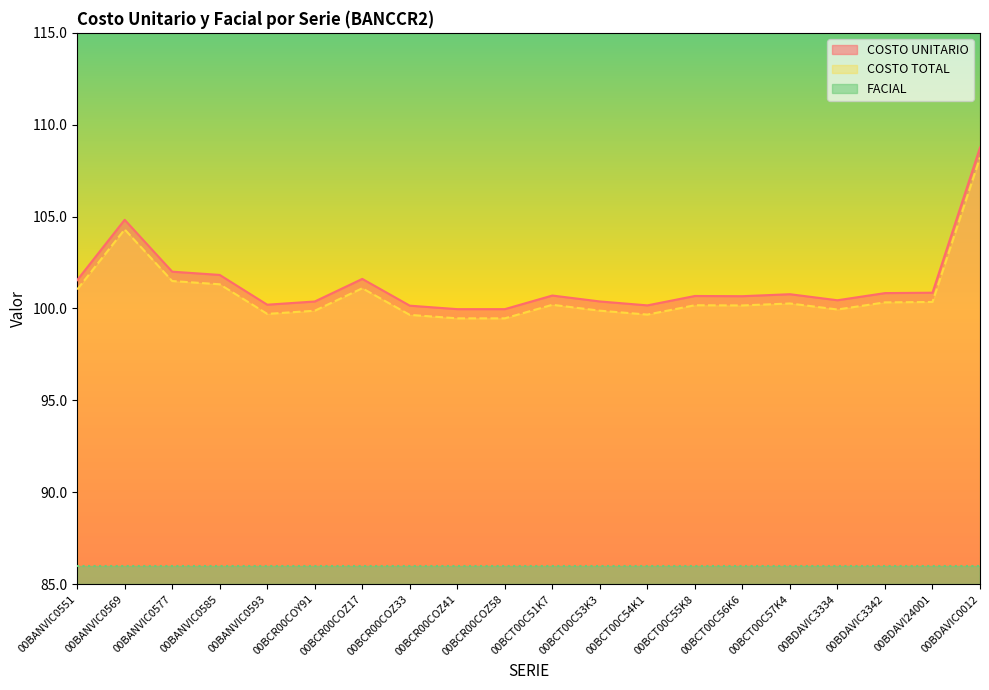

Which category has the lowest value in the COSTO TOTAL series?

00BCR00COZ41